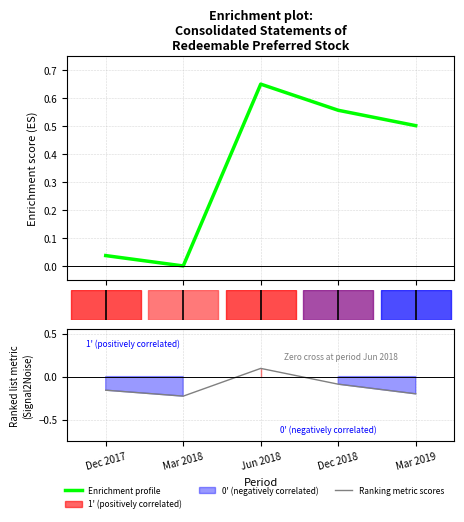

True or false: Ranking metric scores and Enrichment profile intersect in this chart.

False